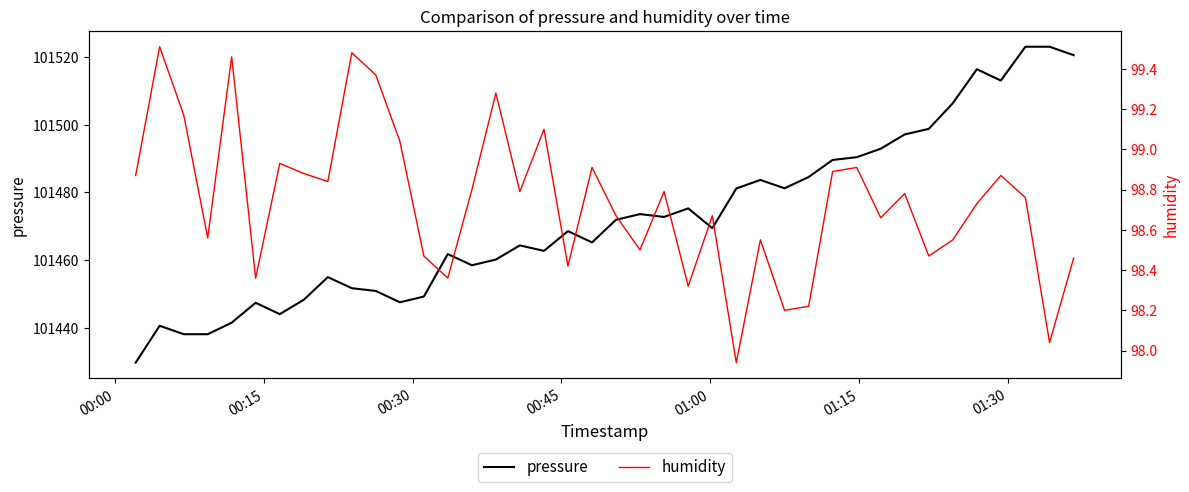

What is the minimum value for pressure?

101429.7